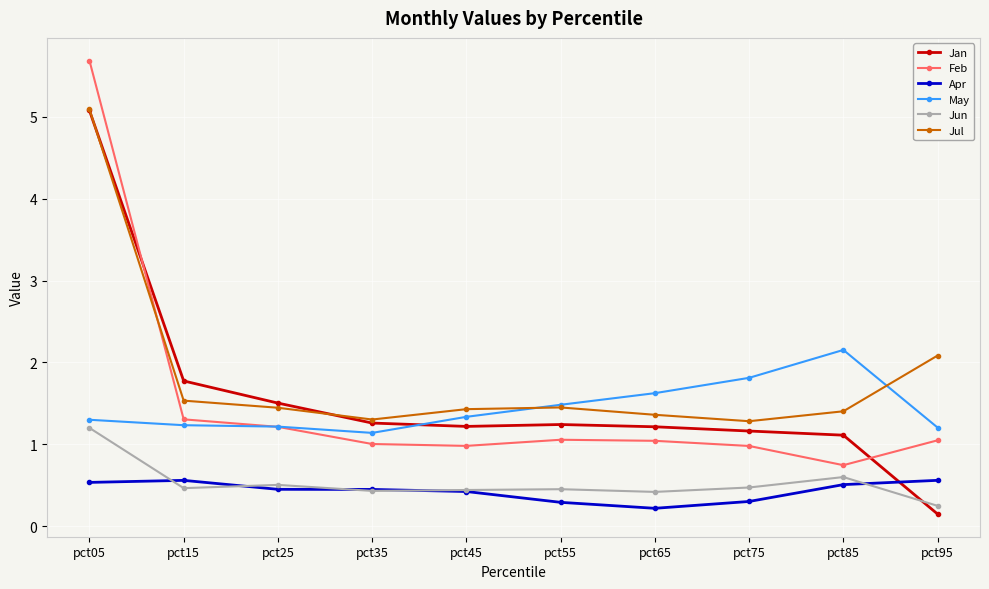

What are all the series names shown in the legend?

Jan, Feb, Apr, May, Jun, Jul